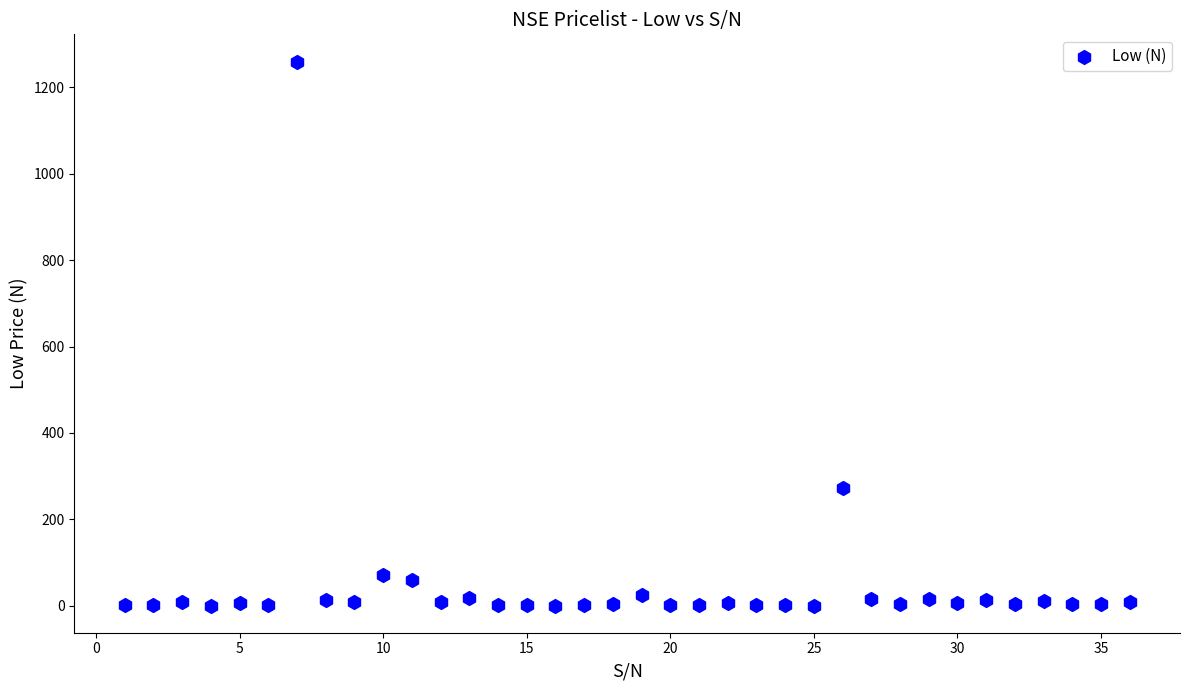

What is the range of Y values (max minus min)?

1259.8